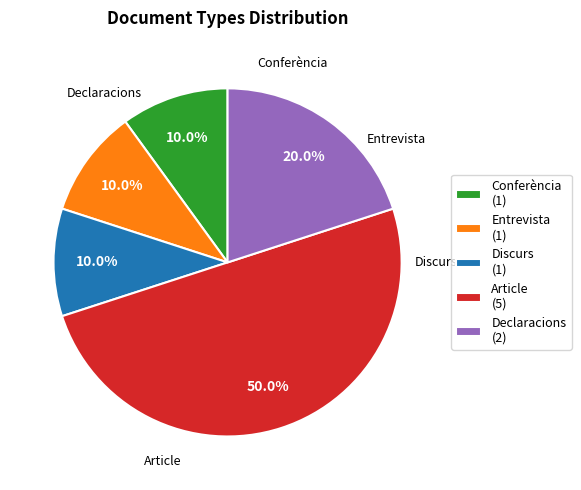

Does Discurs (1) represent more than half of the total?

No